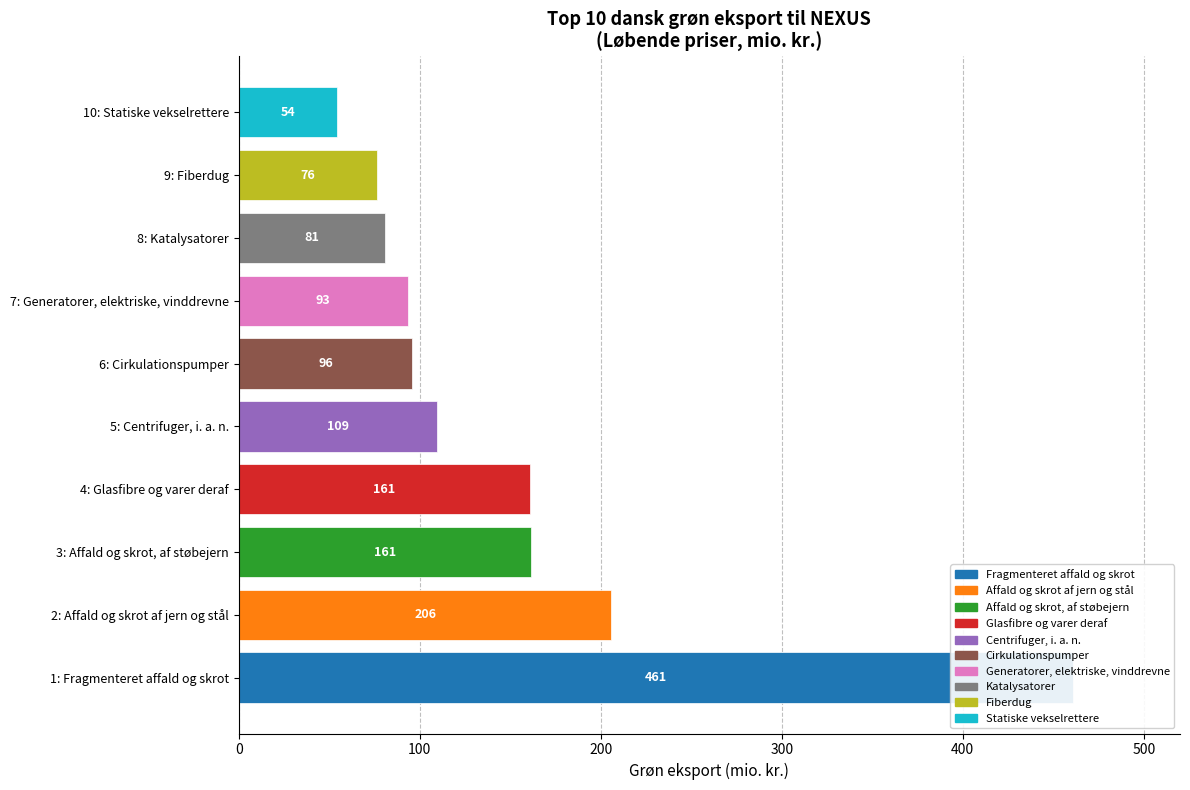

Approximately how many times larger is the value at 1: Fragmenteret affald og skrot compared to 8: Katalysatorer?

5.7